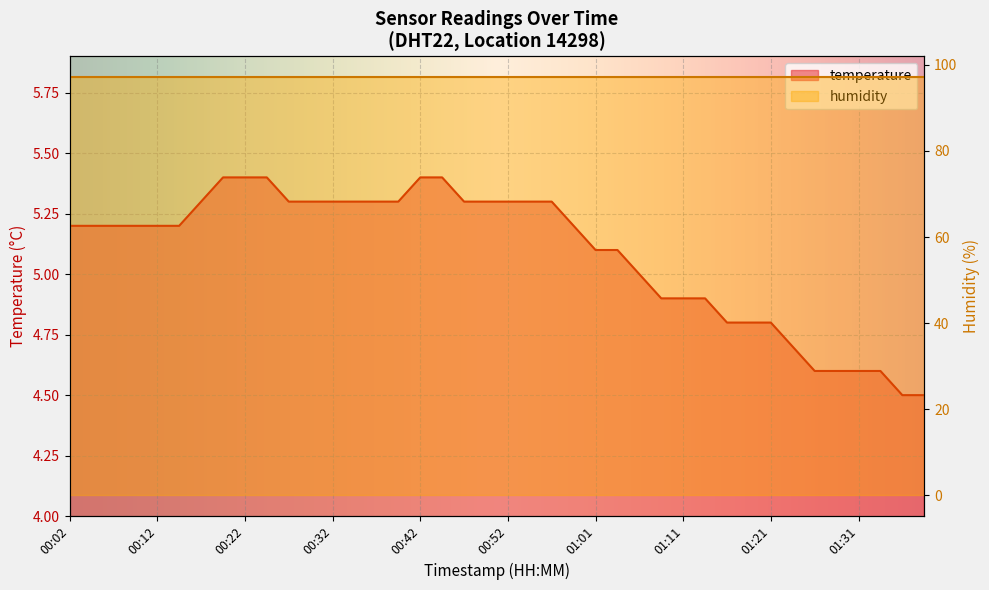

True or false: the data shows 5.2 at 00:14.

True